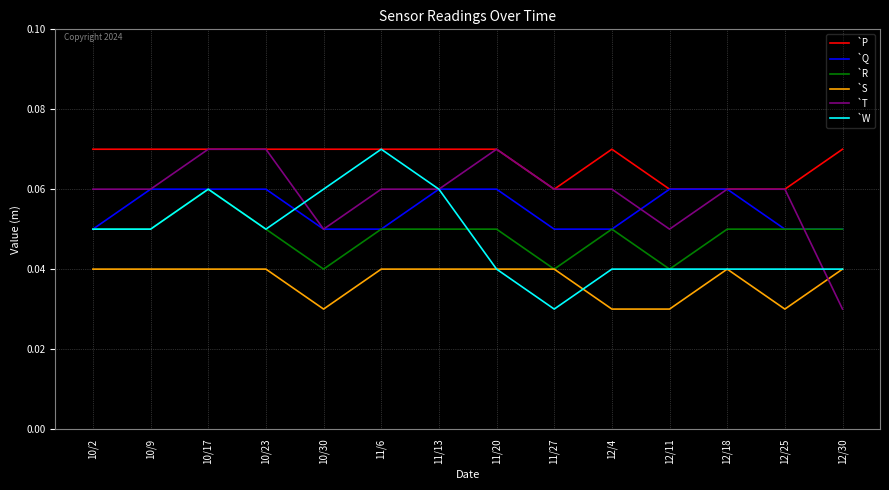

True or false: `Q and `S intersect in this chart.

False